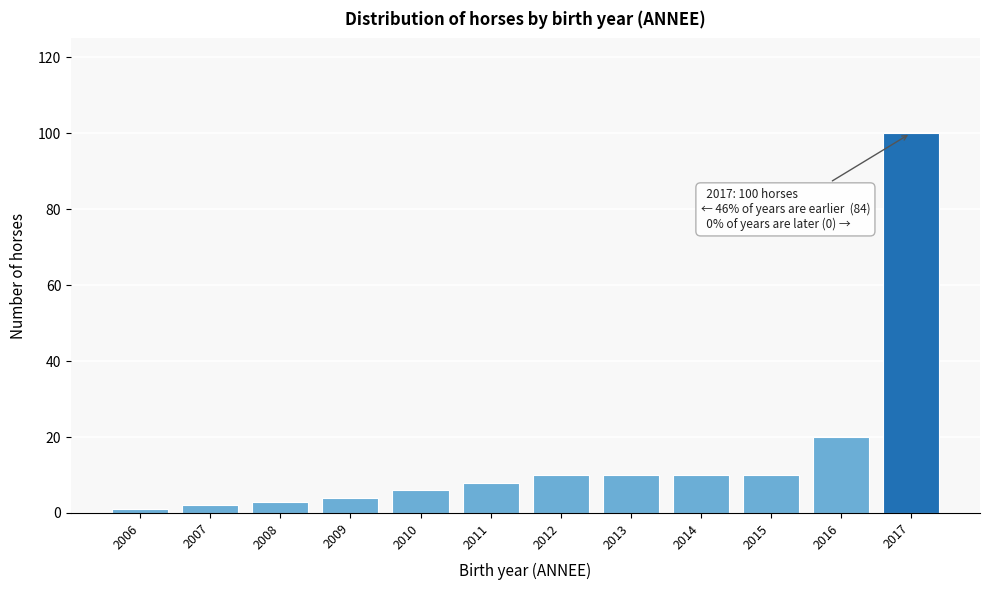

Reading left to right, transcribe all the data shown in this chart.

1	2	3	4	6	8	10	10	10	10	20	100